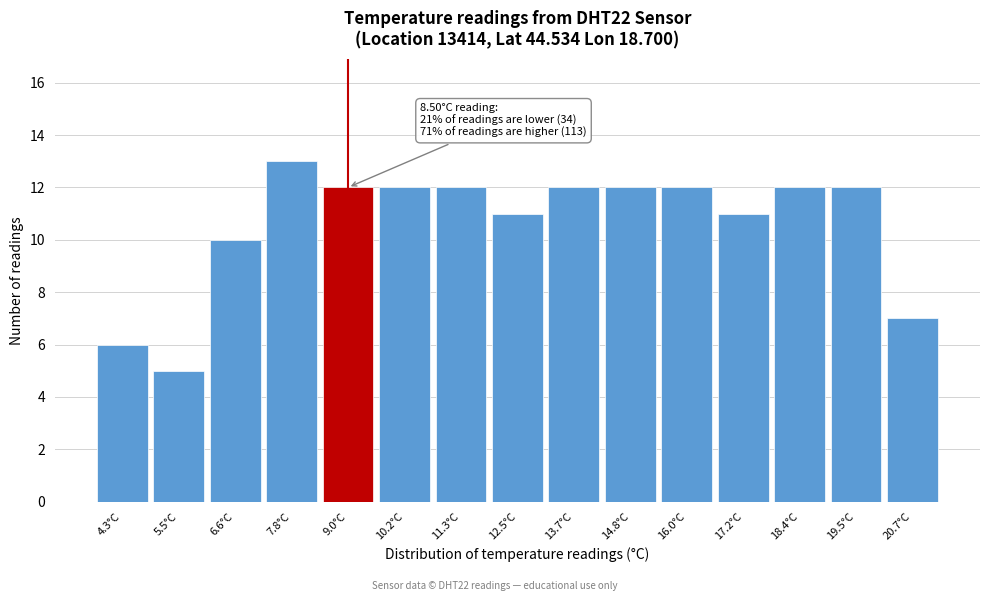

Over which range of the x-axis is the bar tallest?

7.2 to 8.4